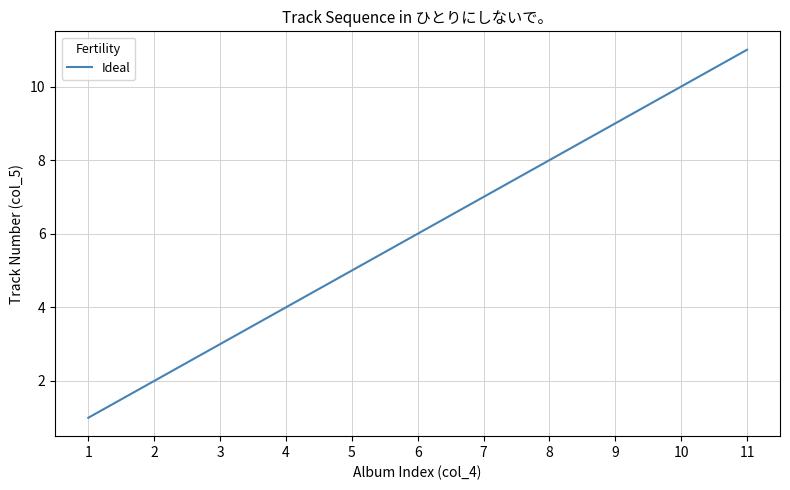

What is the difference between the values at 4 and 2?

2